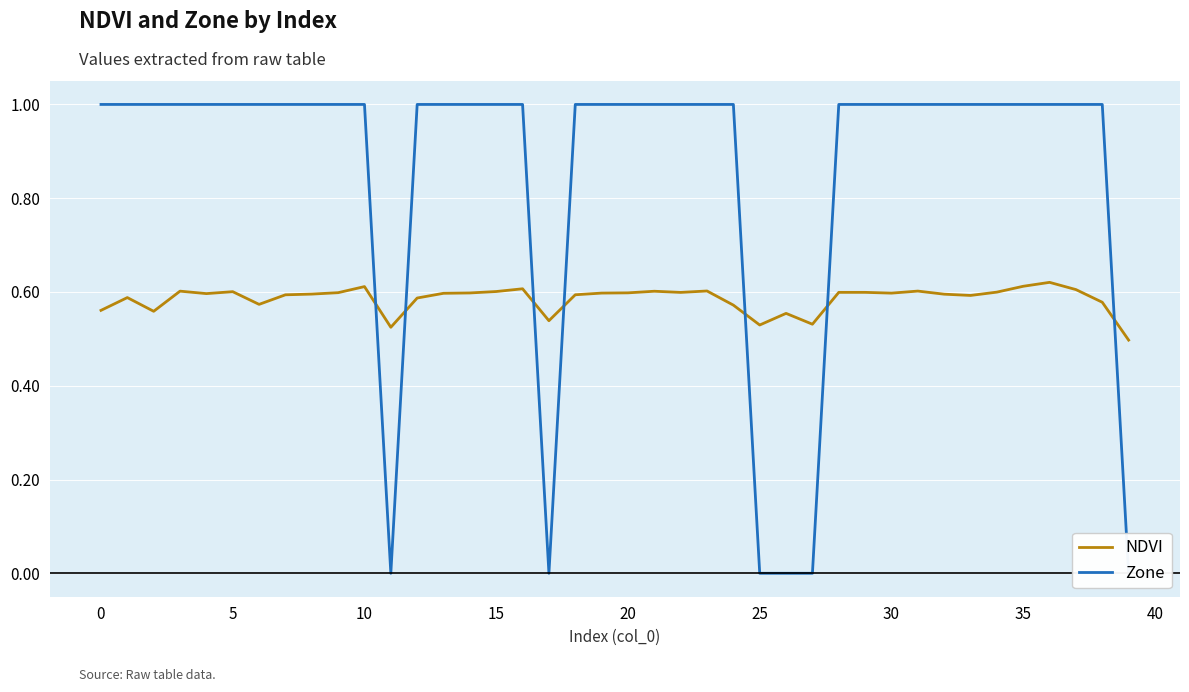

The value of NDVI at 16 is 1.1. True or false?

False